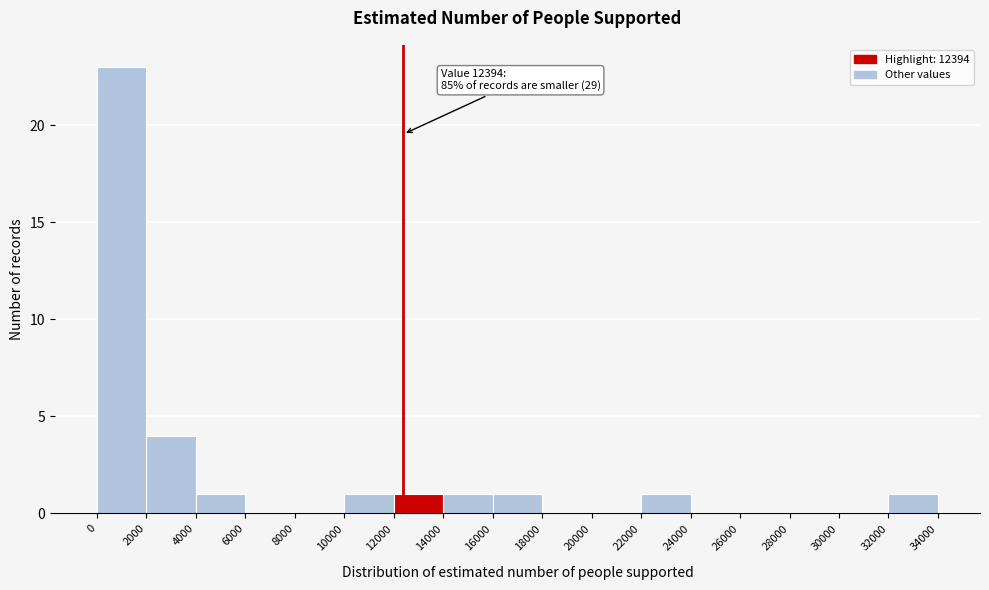

Over which range of the x-axis is the bar tallest?

0 to 2000